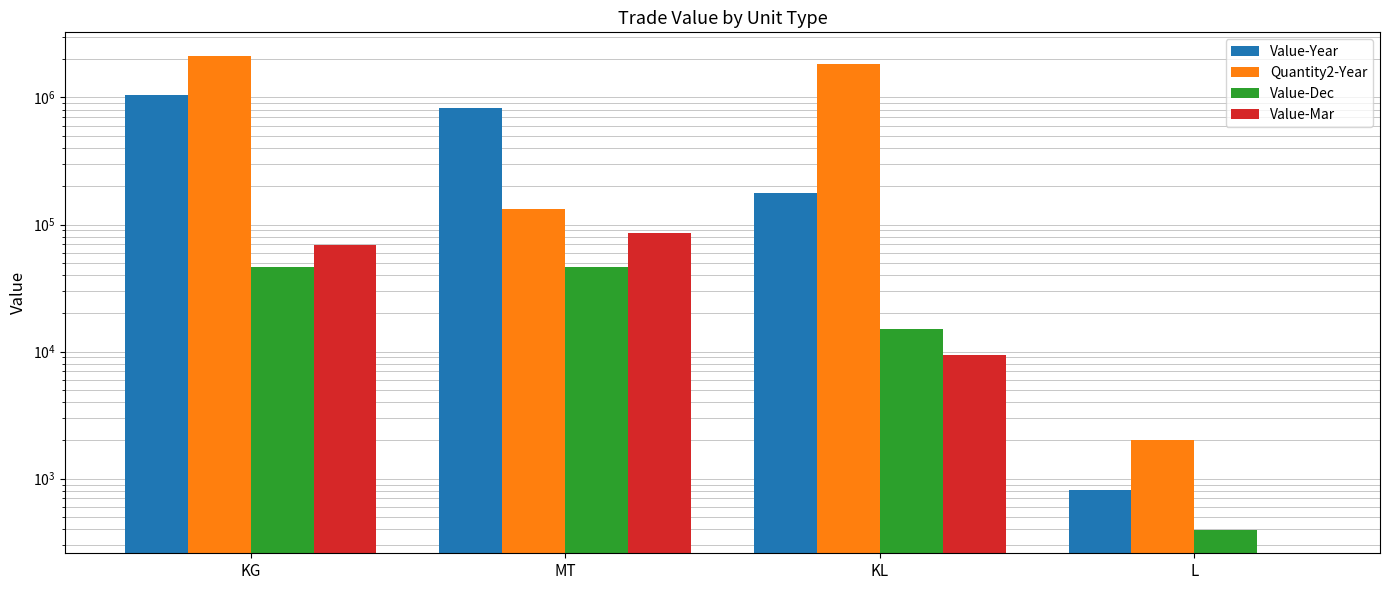

Rank the series by their maximum value, from lowest to highest.

Value-Dec, Value-Mar, Value-Year, Quantity2-Year